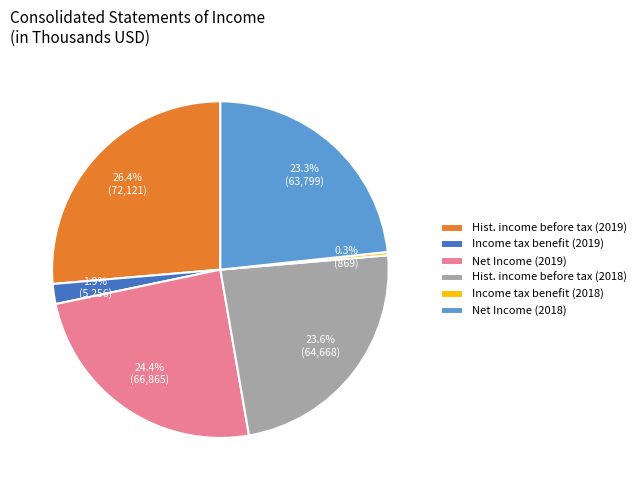

Is the sum of Income tax benefit (2018) and Income tax benefit (2019) greater than half?

No